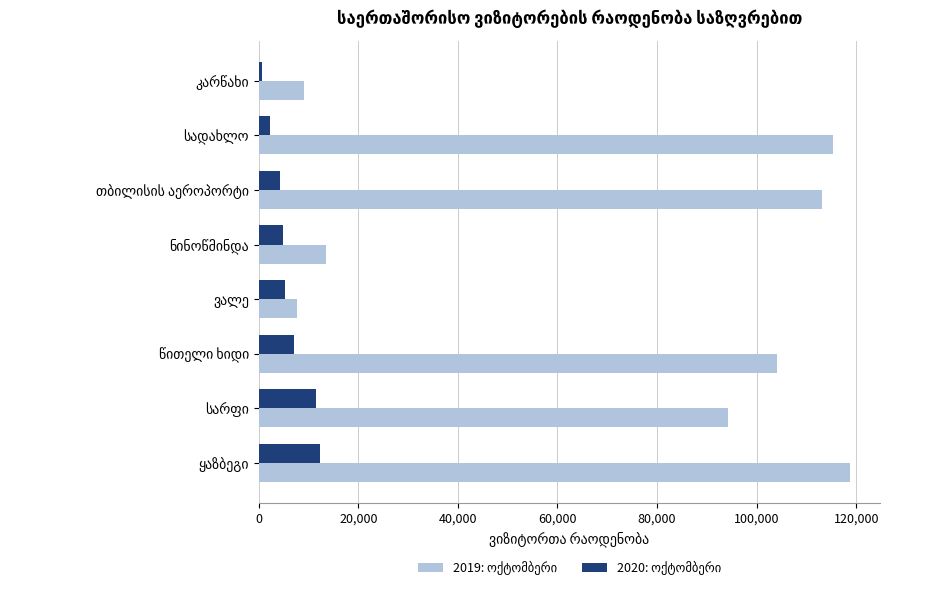

At how many categories does at least one series exceed 49753?

5